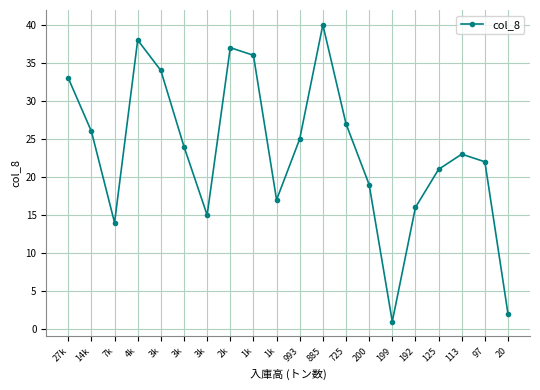

Which label corresponds to the smallest value in the chart?

199